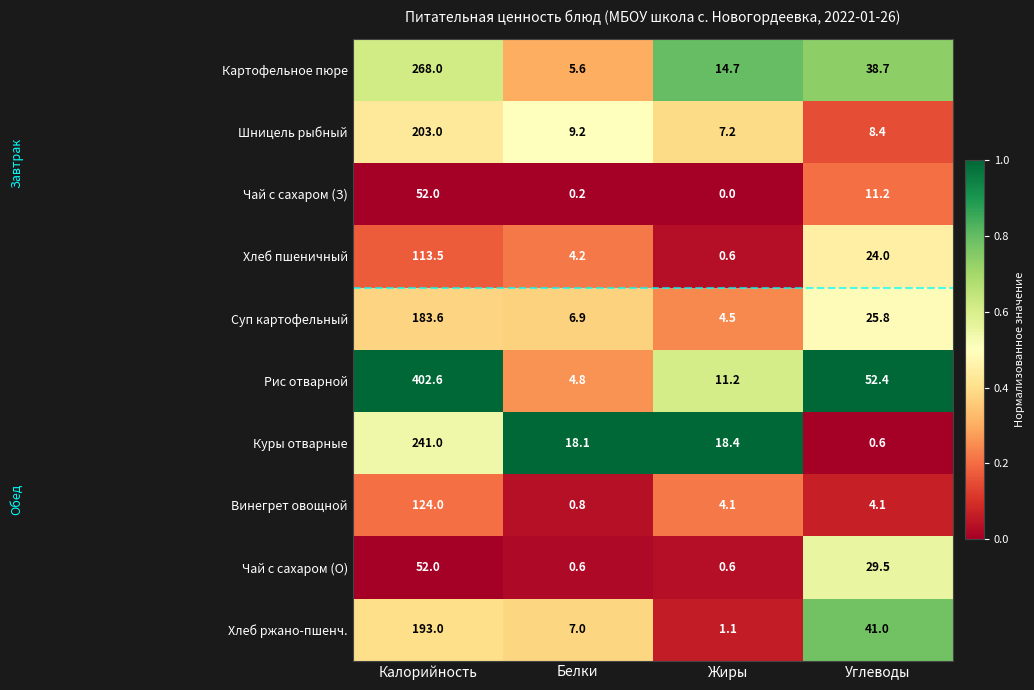

How many distinct data groups are displayed?

10